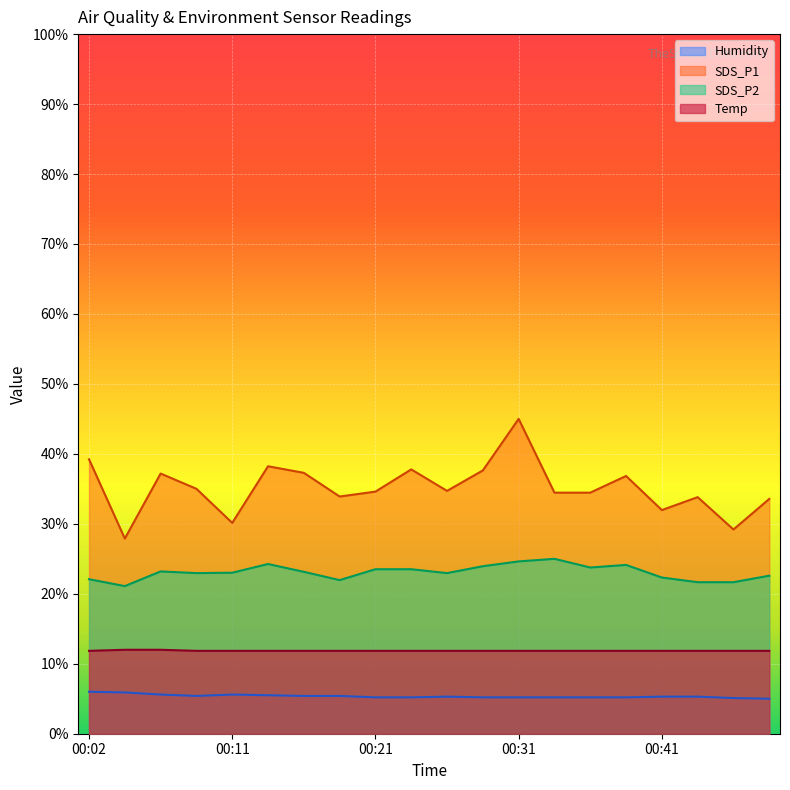

Which has a higher value, 00:24 or 00:16?

00:24